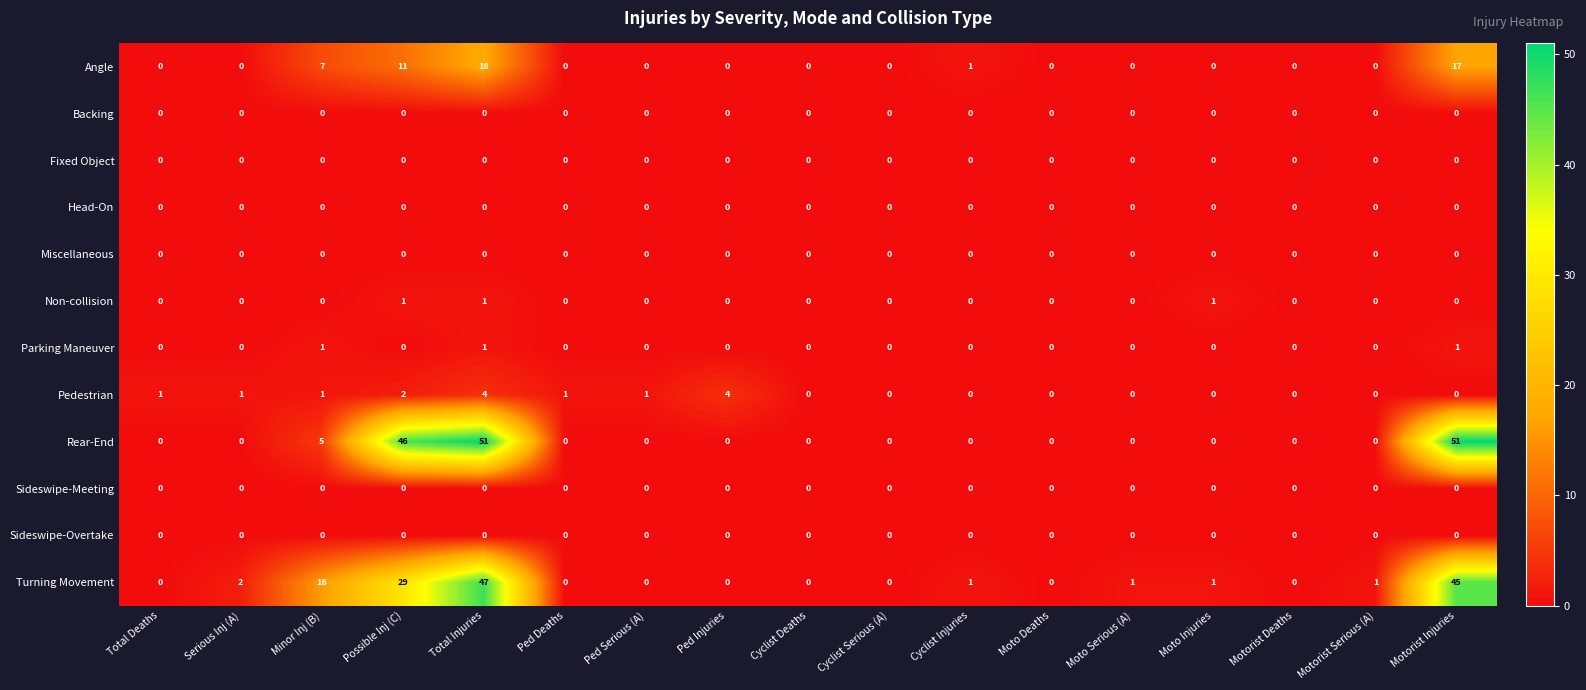

Which series has the largest range (max minus min)?

Rear-End